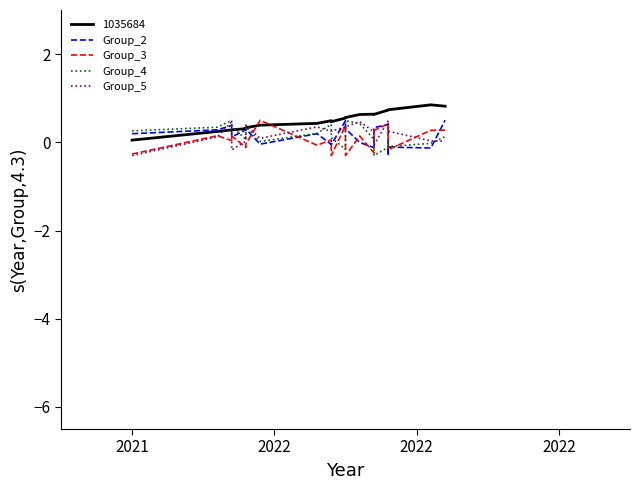

The Group_3 series shows -0.1 at 2021. True or false?

False